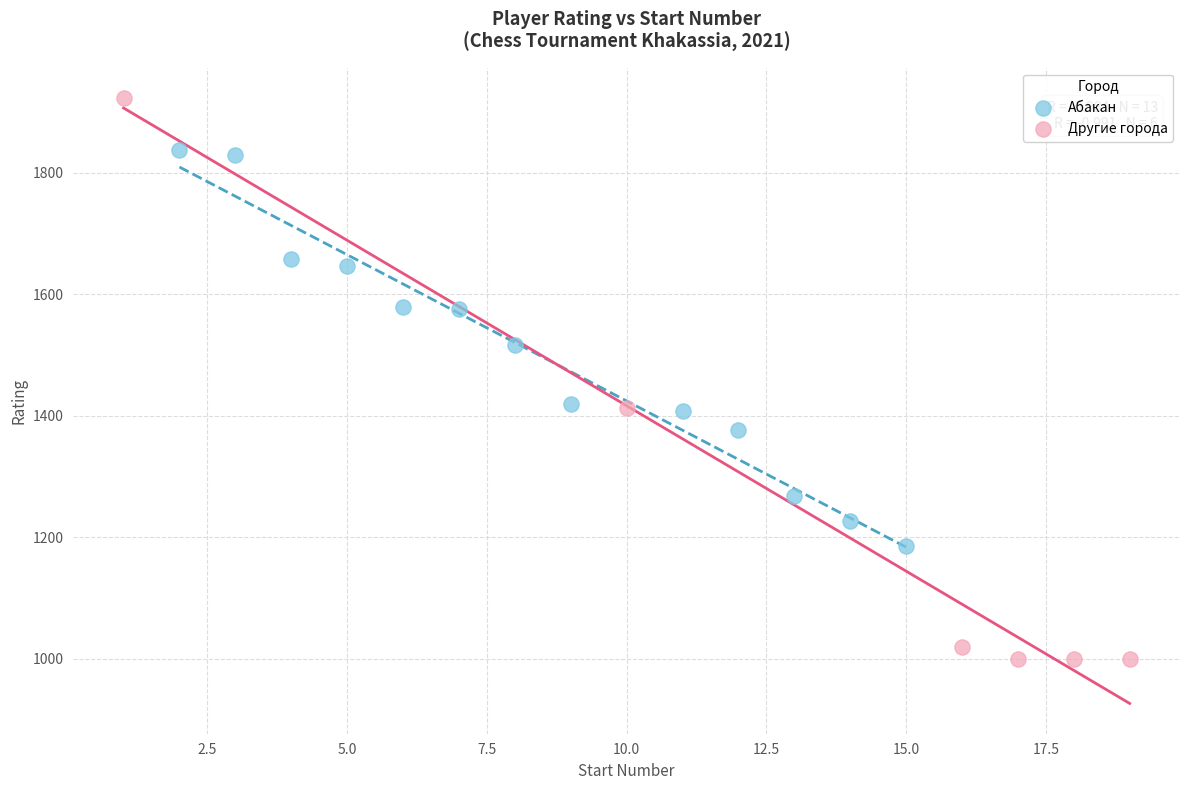

What are all the series names shown in the legend?

Абакан, Другие города